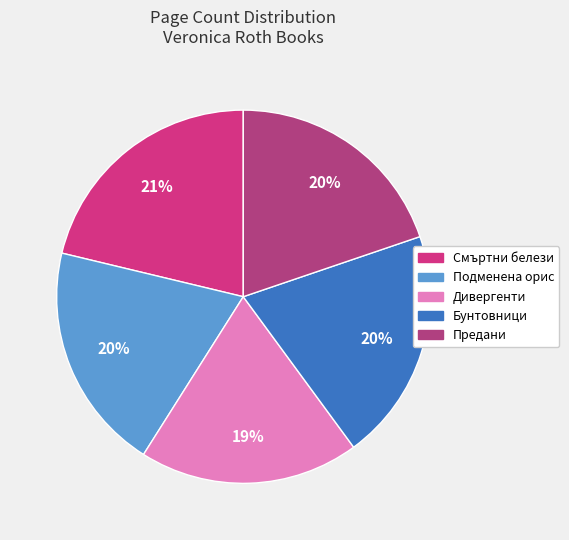

To the nearest percent, what percentage of the pie is Смъртни белези?

21%